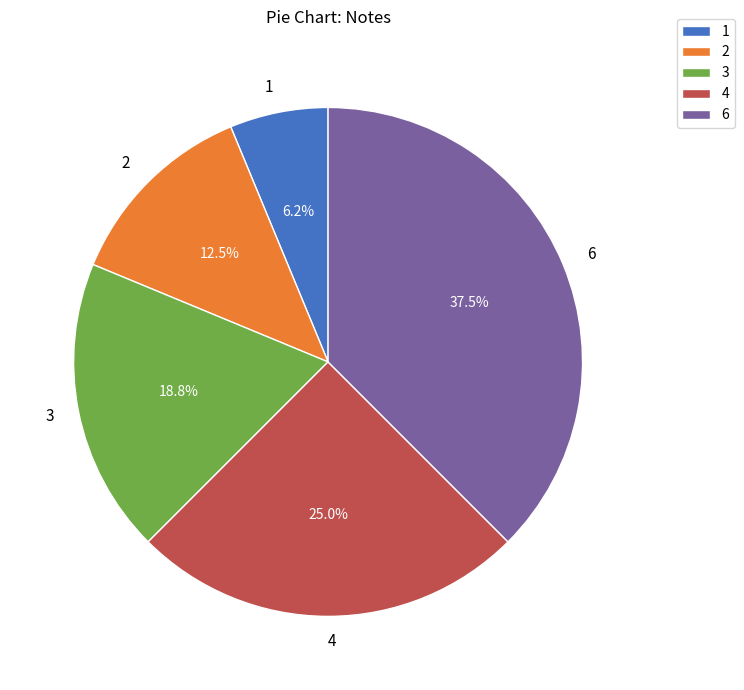

To the nearest percent, what is the difference between the 4 and 3 slice percentages?

6%